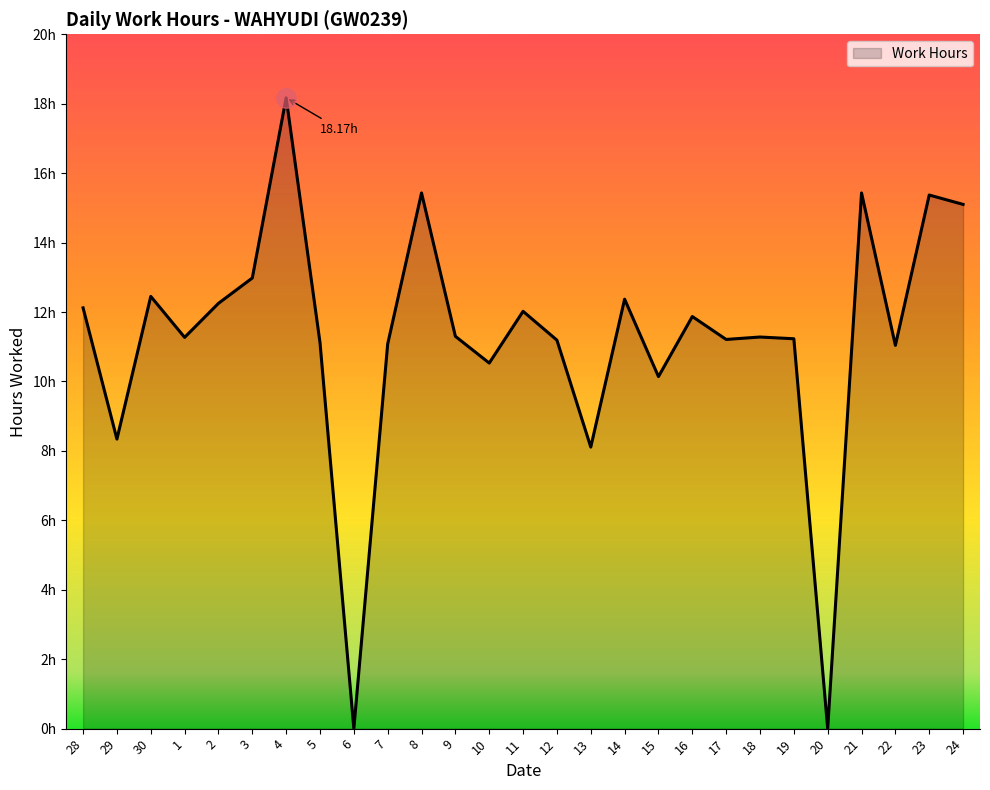

List the labels in order of value, smallest first.

6, 20, 13, 29, 15, 10, 22, 7, 5, 12, 17, 19, 1, 18, 9, 16, 11, 28, 2, 14, 30, 3, 24, 23, 8, 21, 4